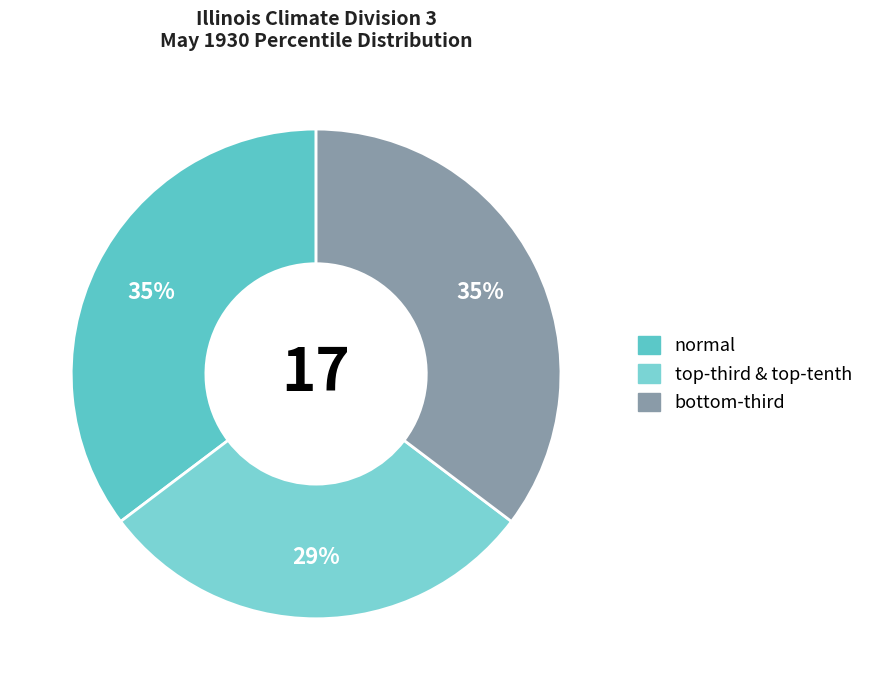

How many slices are in this pie chart?

3